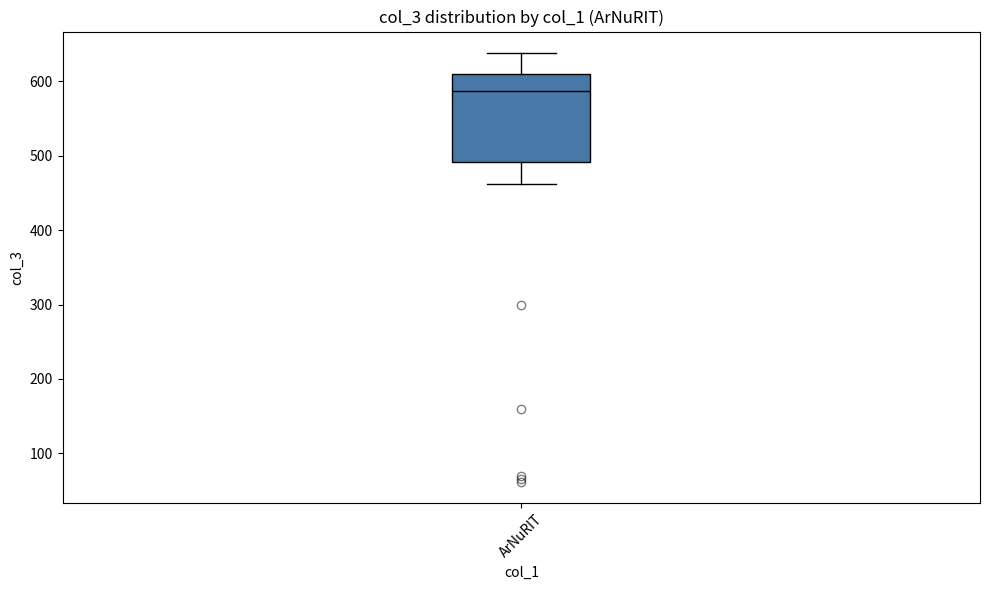

Where is the lower edge of the box for ArNuRIT on the y-axis? The values are not printed on the chart, so give them approximately, as read against the axis.

490